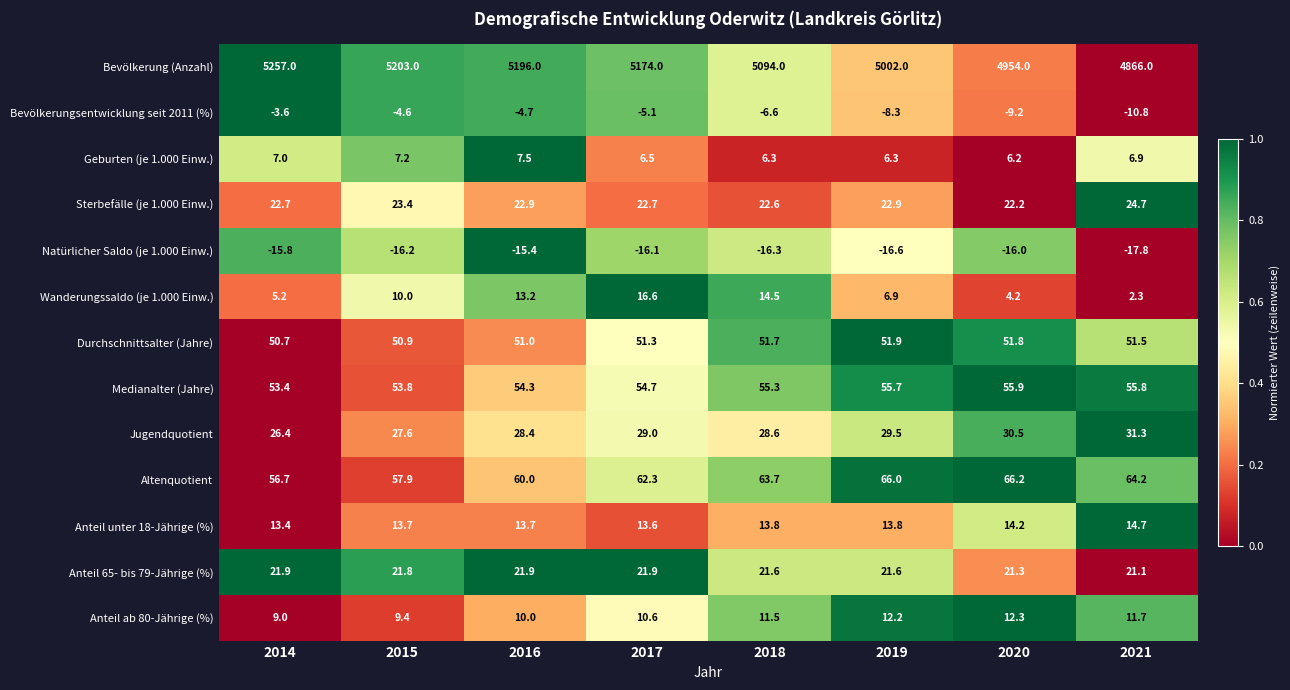

What is the difference between the maximum and minimum values in the Anteil 65- bis 79-Jährige (%) series?

0.8